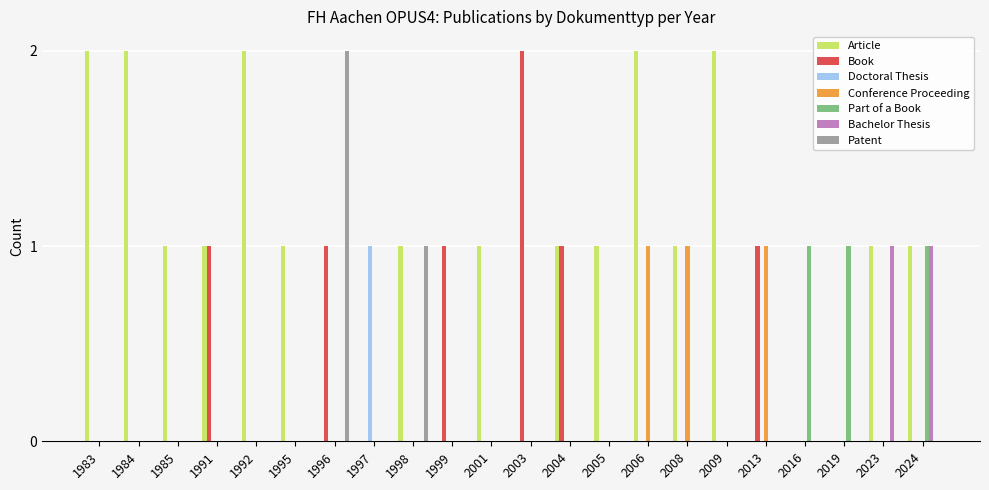

Which series has the largest total across all categories?

Article